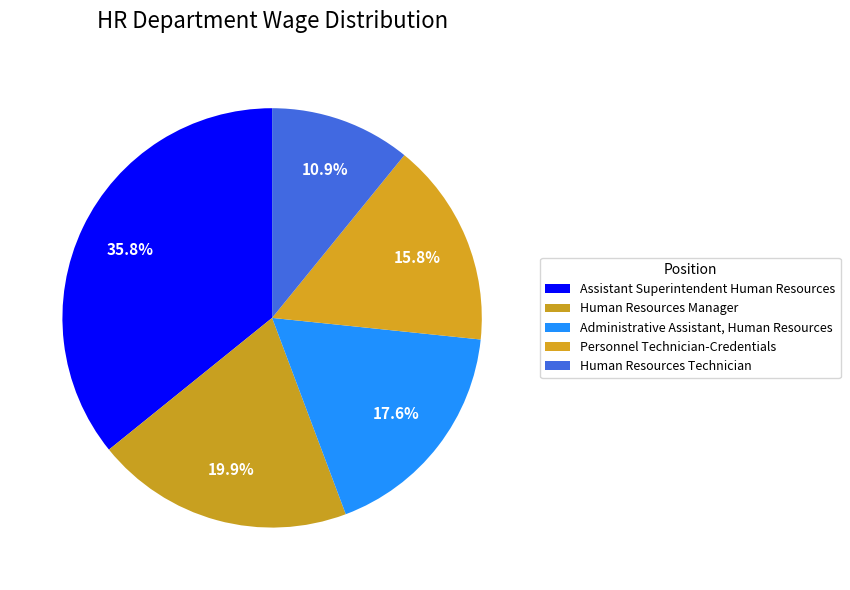

To the nearest percent, what portion does Administrative Assistant, Human Resources represent?

18%